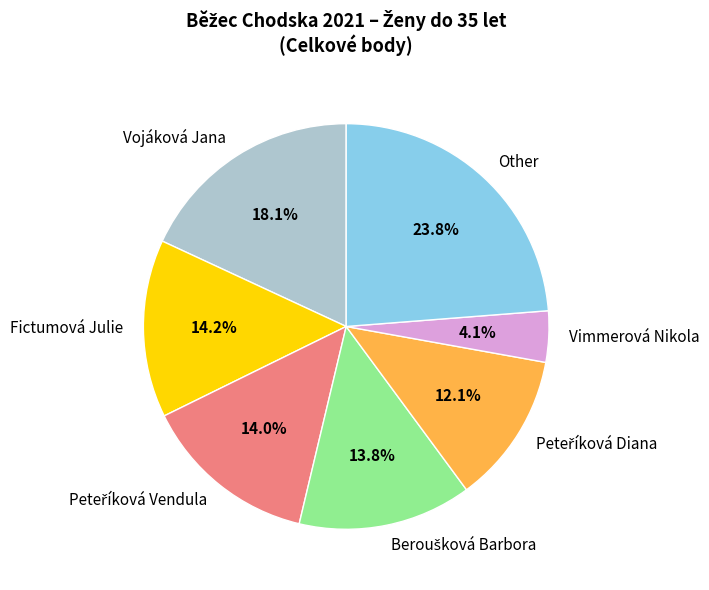

What is the largest slice in the pie chart?

Other